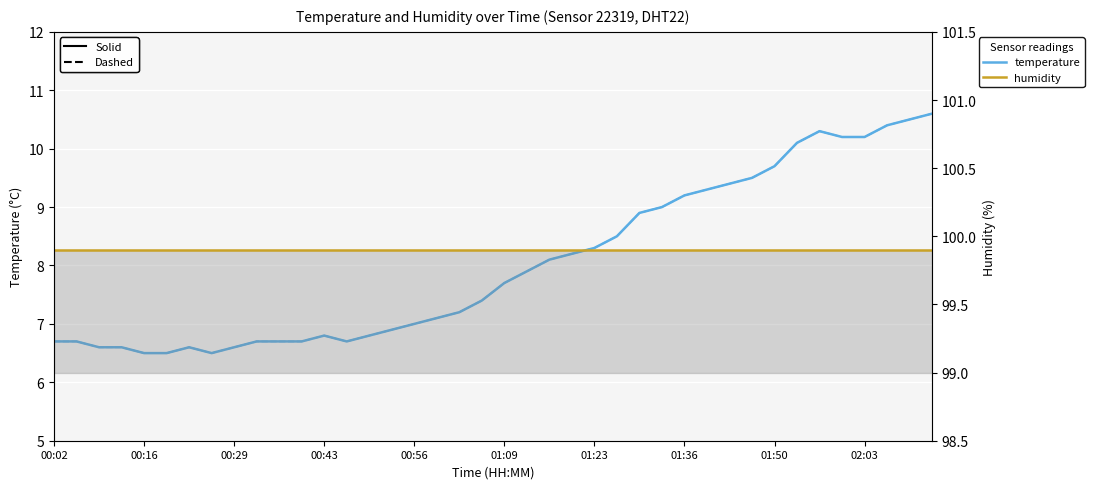

Which series has the widest spread of values?

temperature (solid)